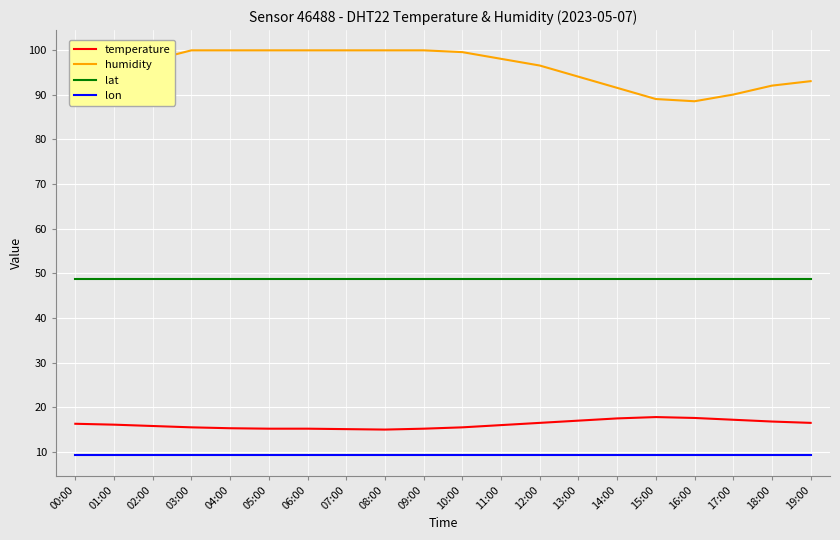

Which series has the largest range (max minus min)?

humidity